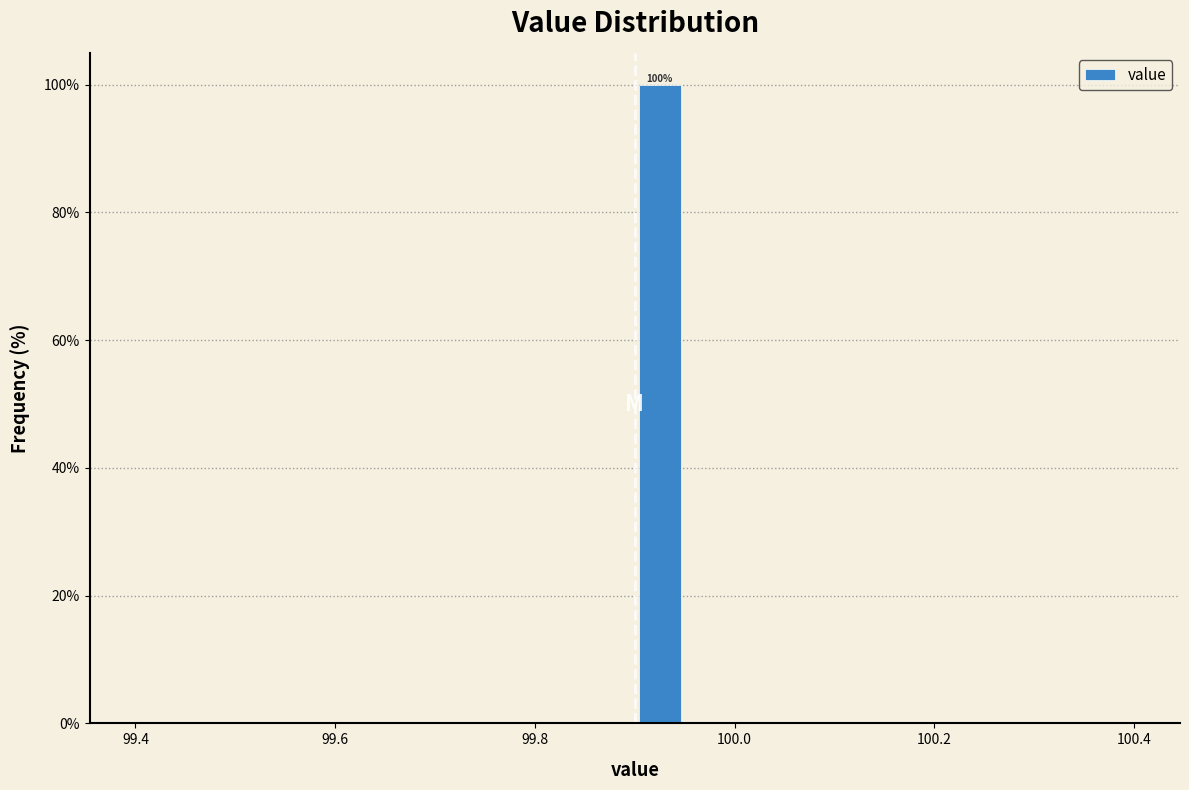

Around what value on the x-axis is the tallest bar? Give the approximate position of its centre, as read against the axis.

99.92